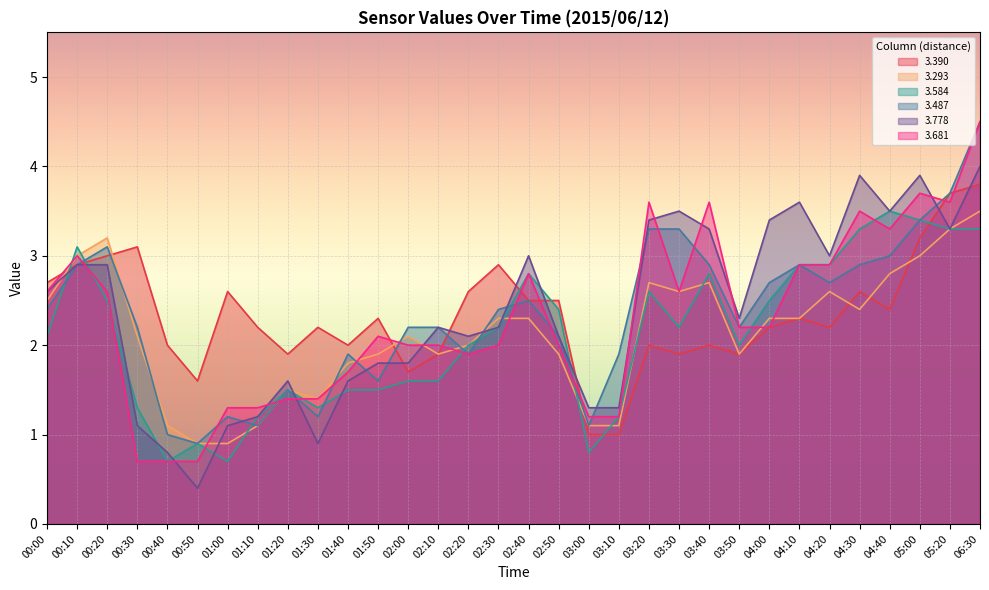

How many values in the 3.584 series are below 2?

13